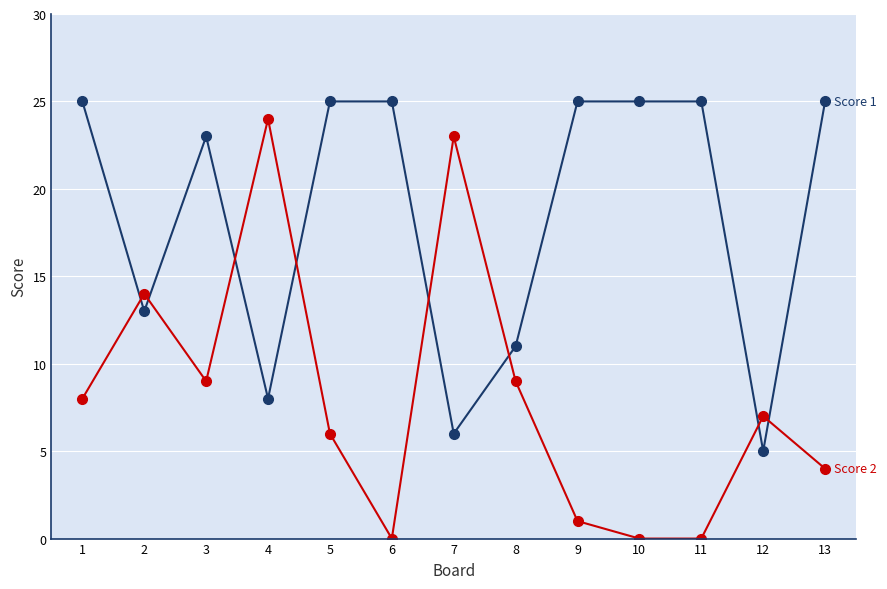

What is the total value across all series at 2?

27